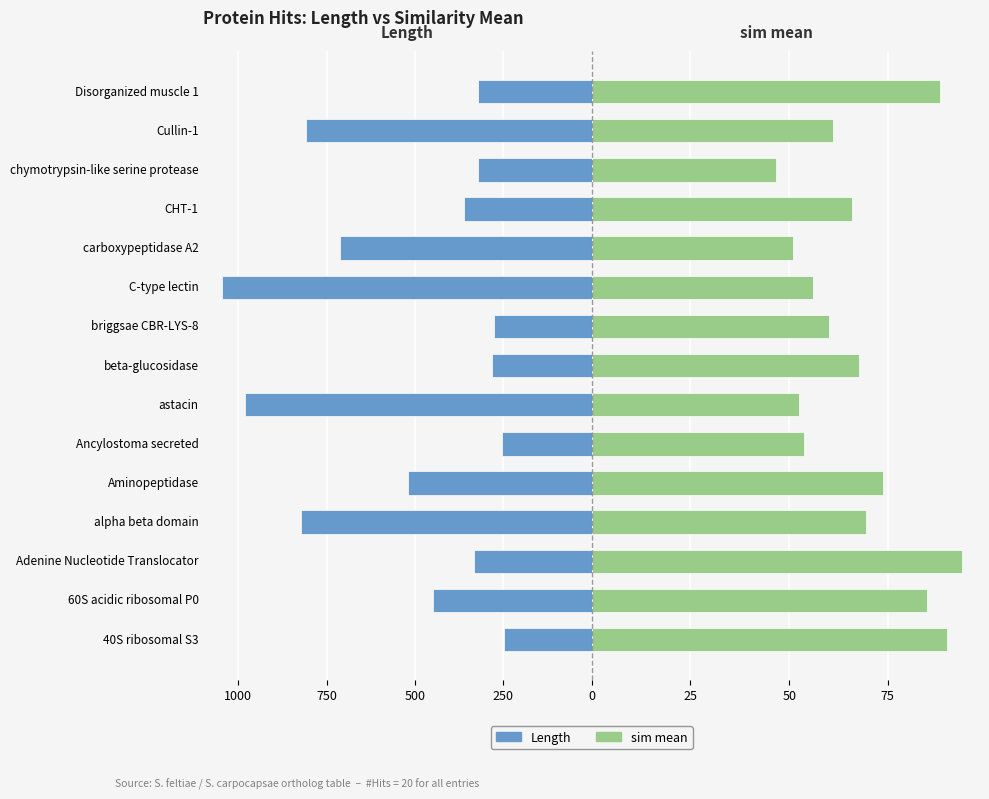

The Length series shows -392.2 at carboxypeptidase A2. True or false?

False